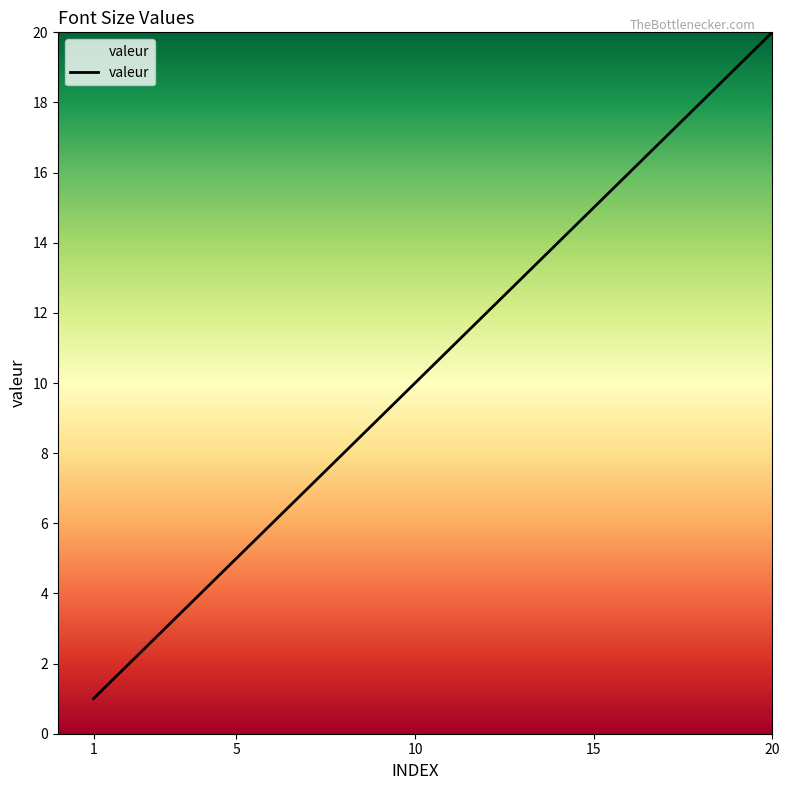

Reading right to left, transcribe all the data shown in this chart.

20	19	18	17	16	15	14	13	12	11	10	9	8	7	6	5	4	3	2	1